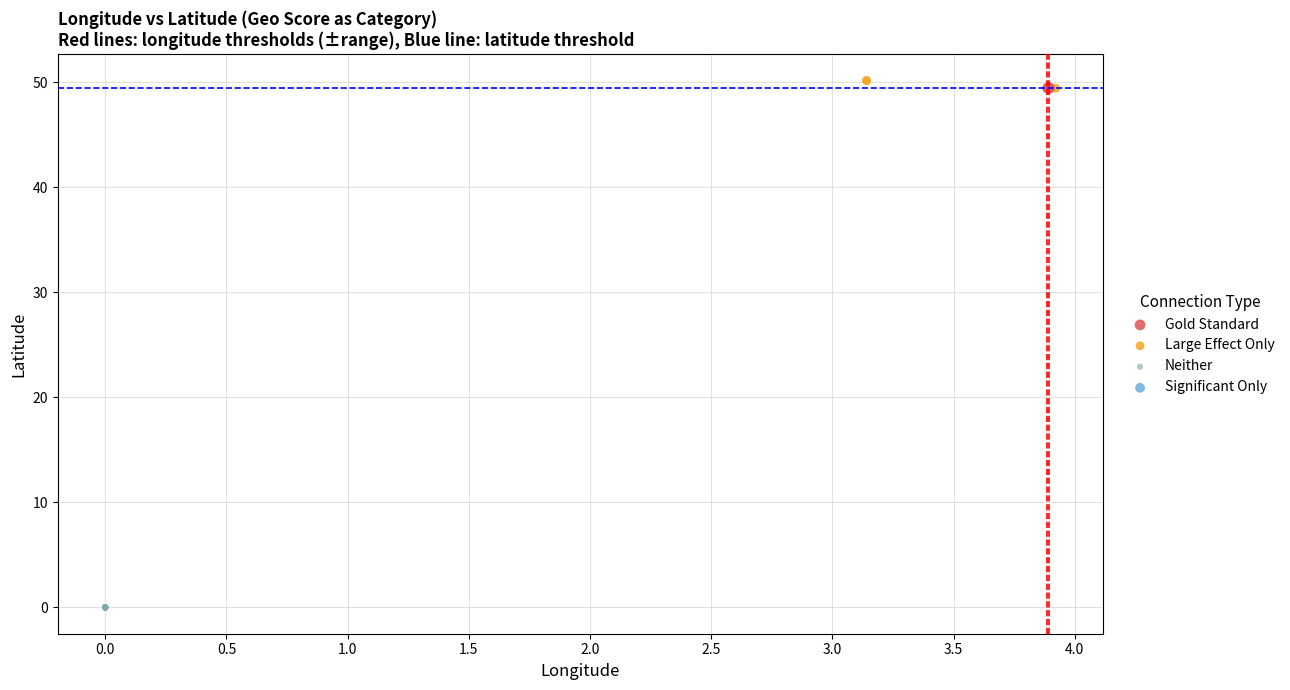

Which series contains the lowest Y value?

Neither